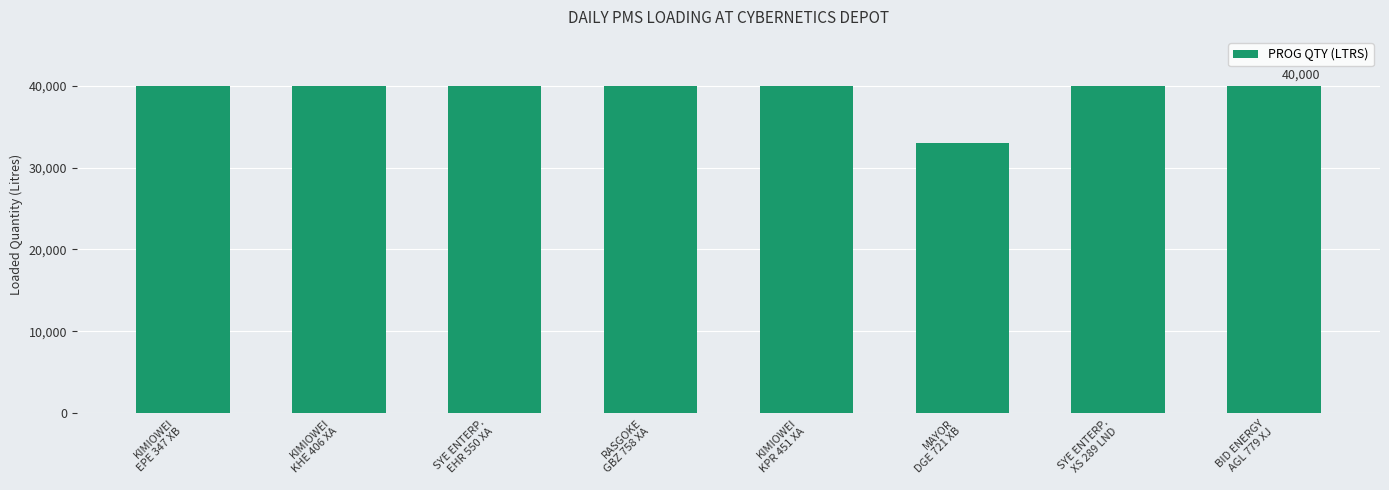

How many series are shown in this chart?

1